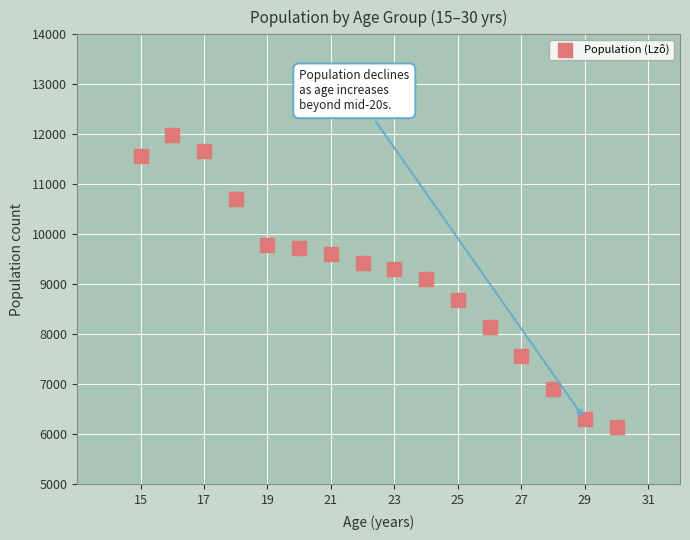

What is the range of X values (max minus min)?

15